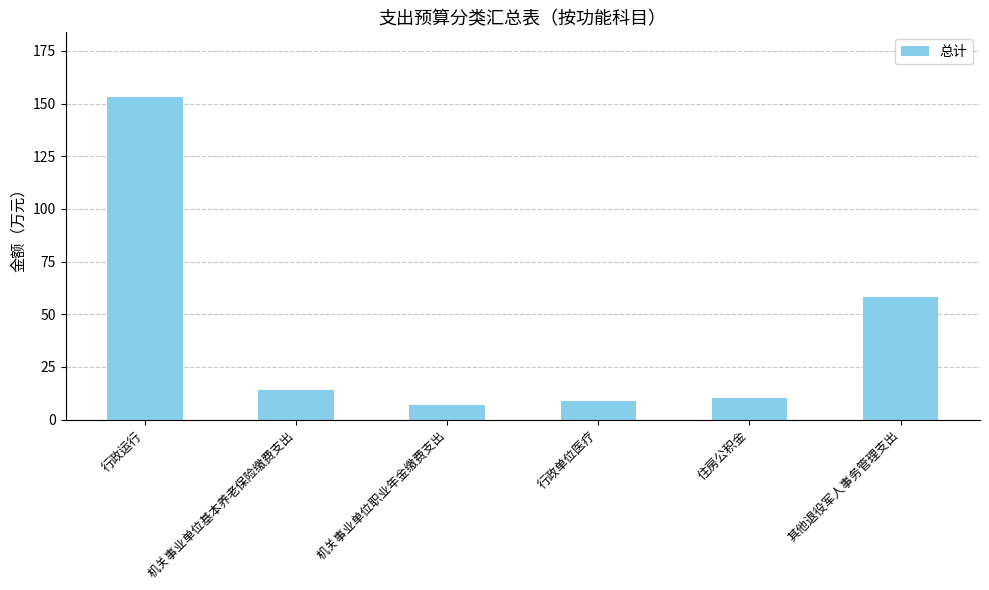

What is the label of the 5th bar from the right?

机关事业单位基本养老保险缴费支出